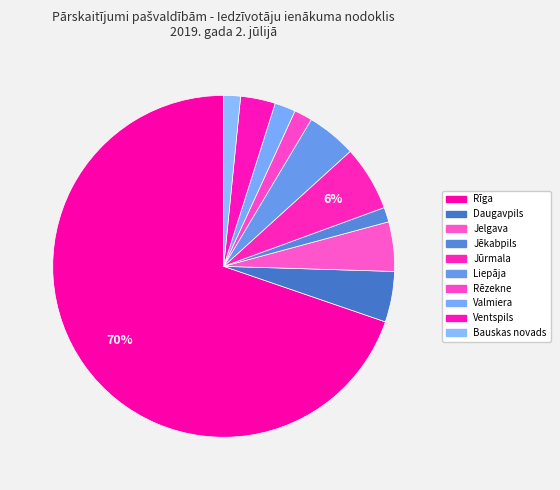

How many segments does this pie chart have?

10